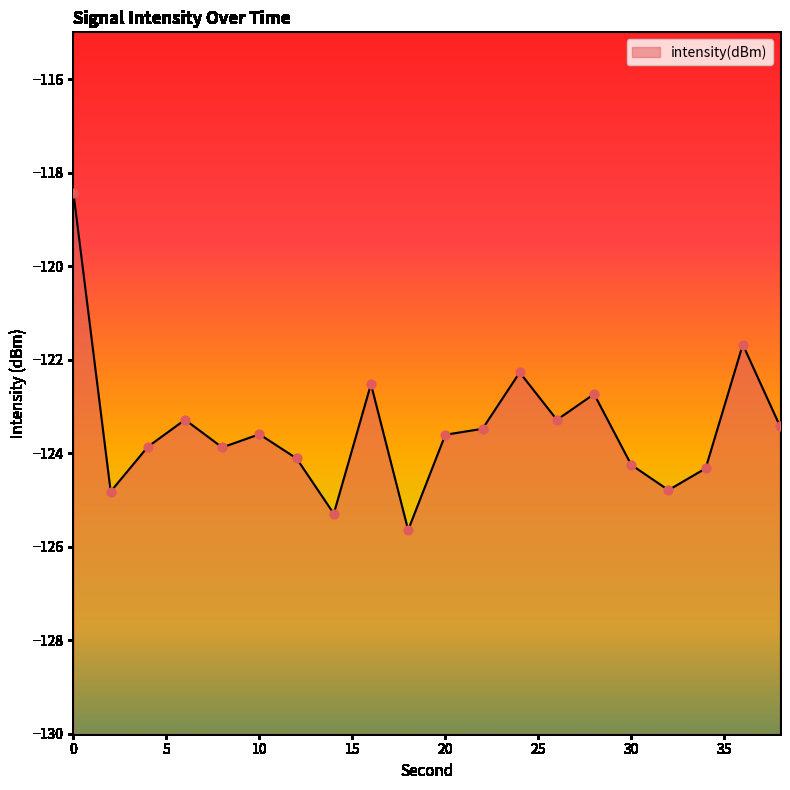

Which has a higher value, 36 or 2?

36